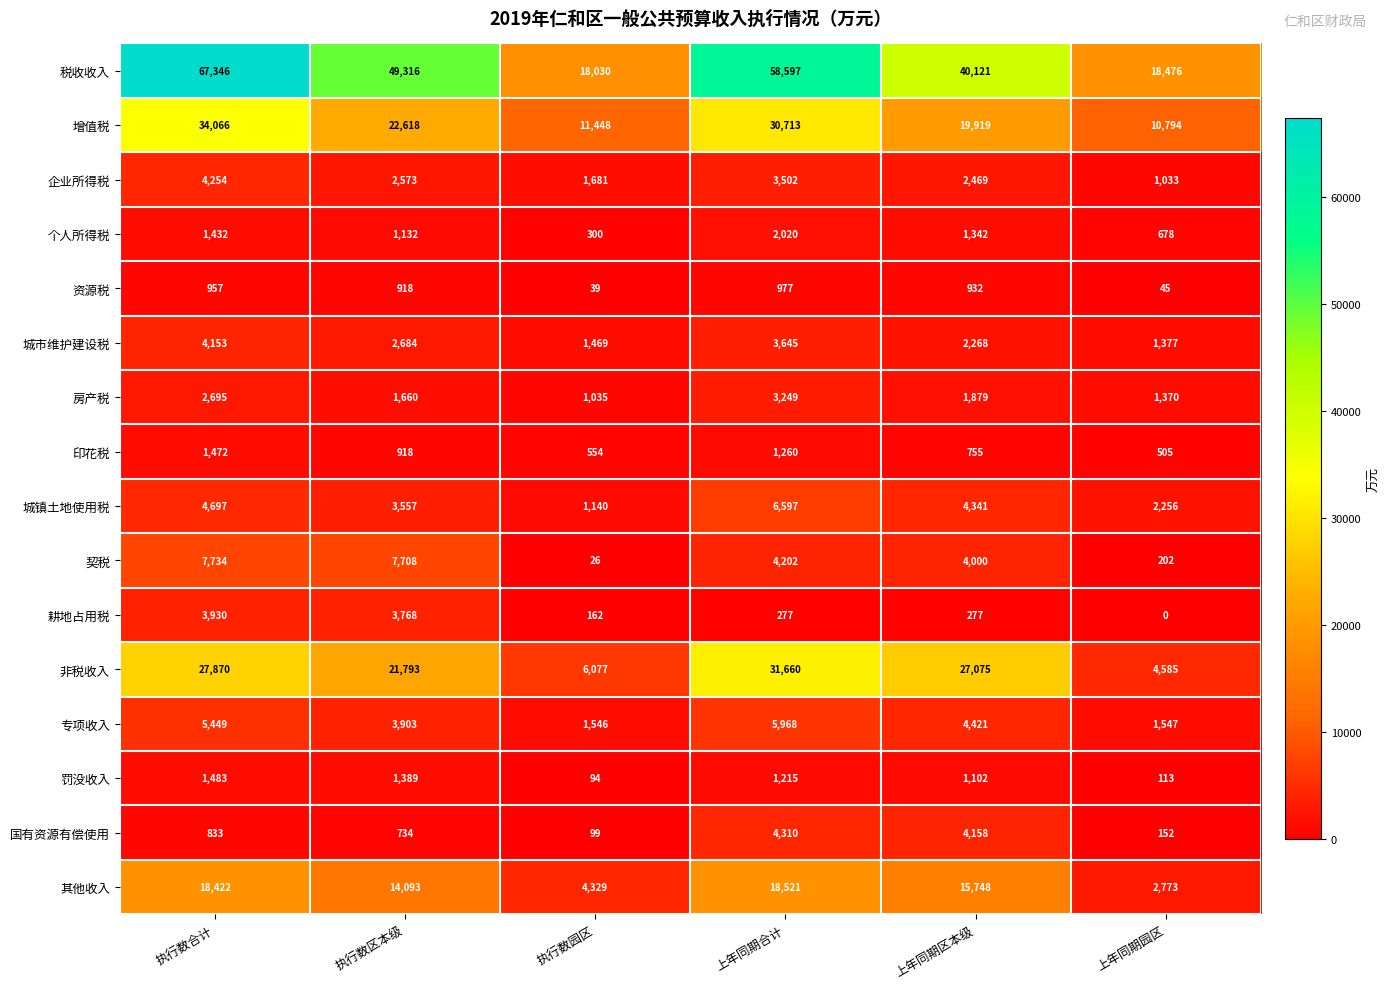

Is it true that 税收收入 equals 67346 at 执行数合计?

True